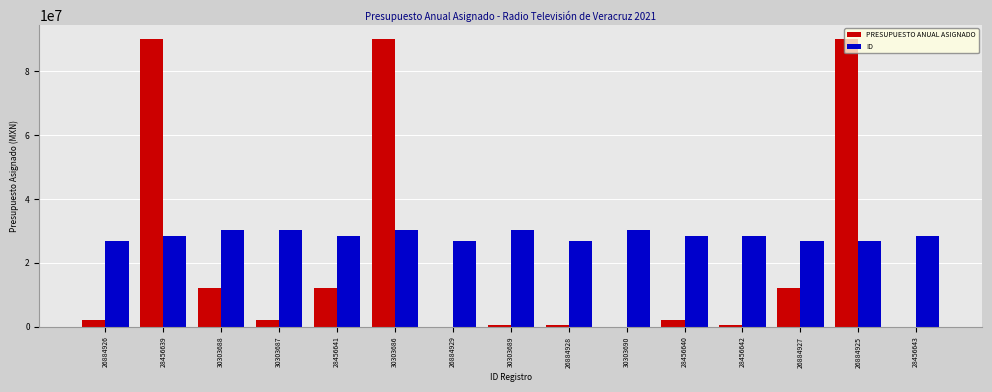

What is the maximum value shown in the chart?

90000000